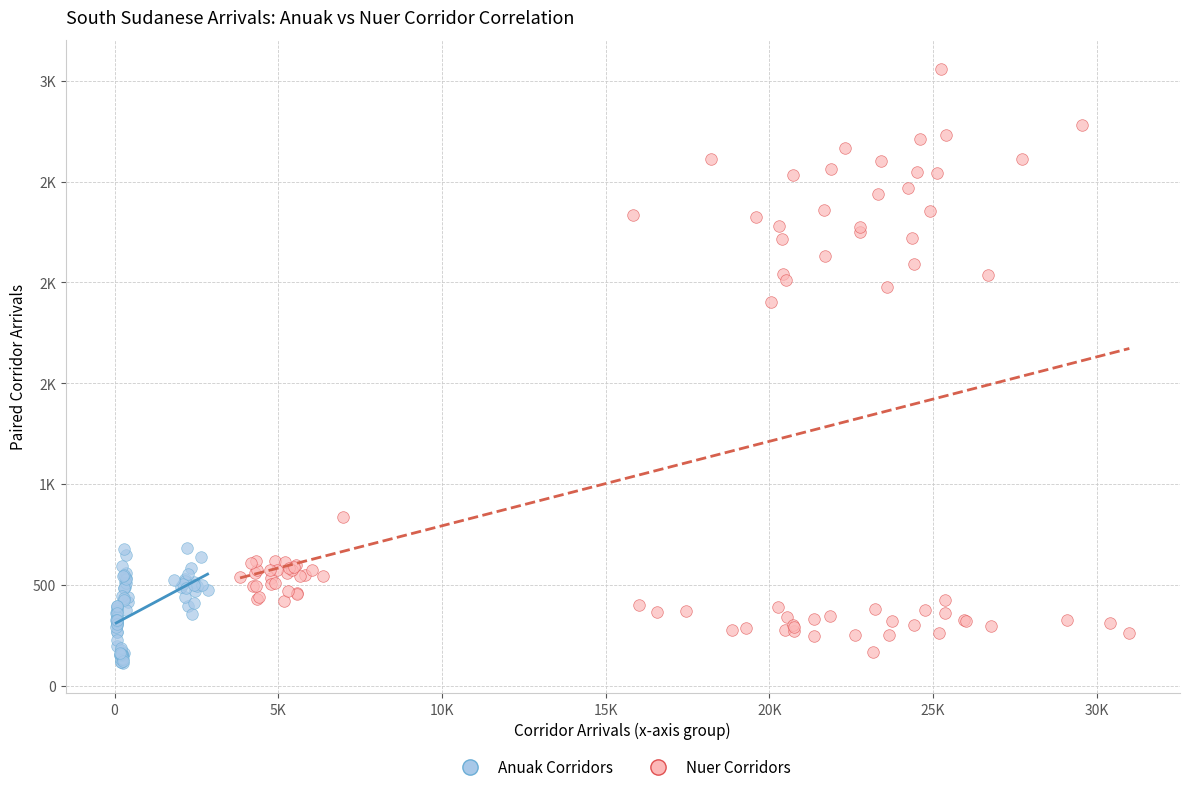

What are all the series names shown in the legend?

Anuak Corridors, Nuer Corridors